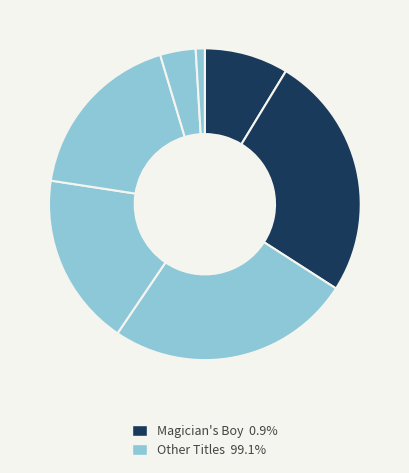

How many slices are in this pie chart?

7